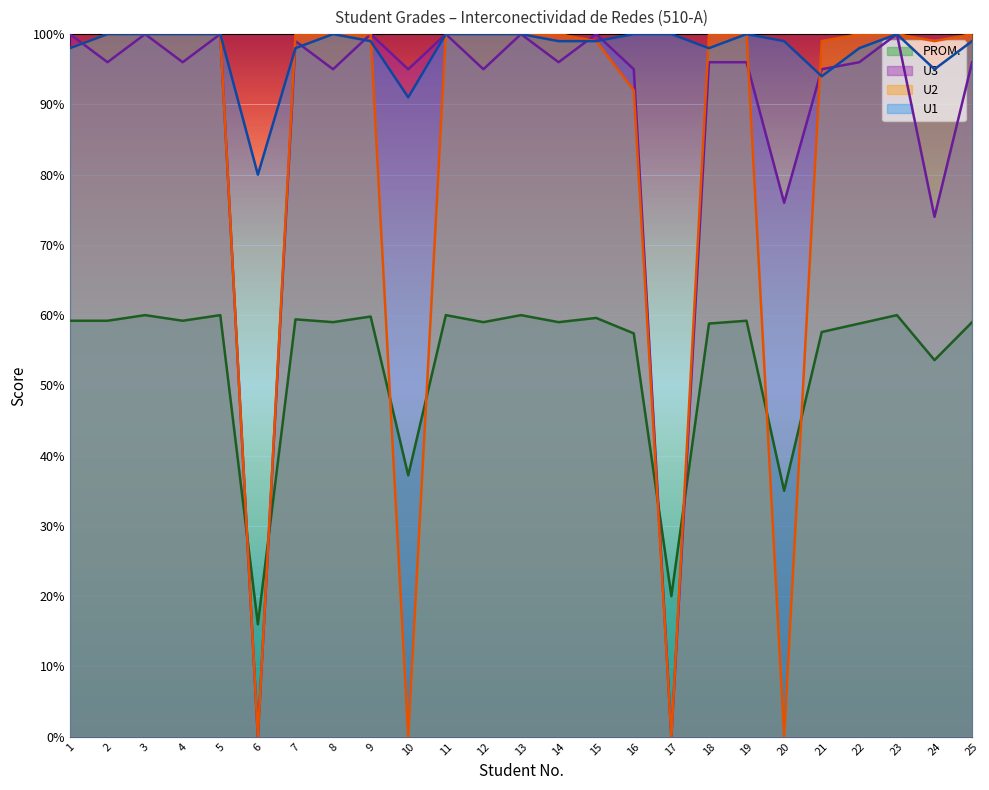

At which label does PROM. reach its peak?

3